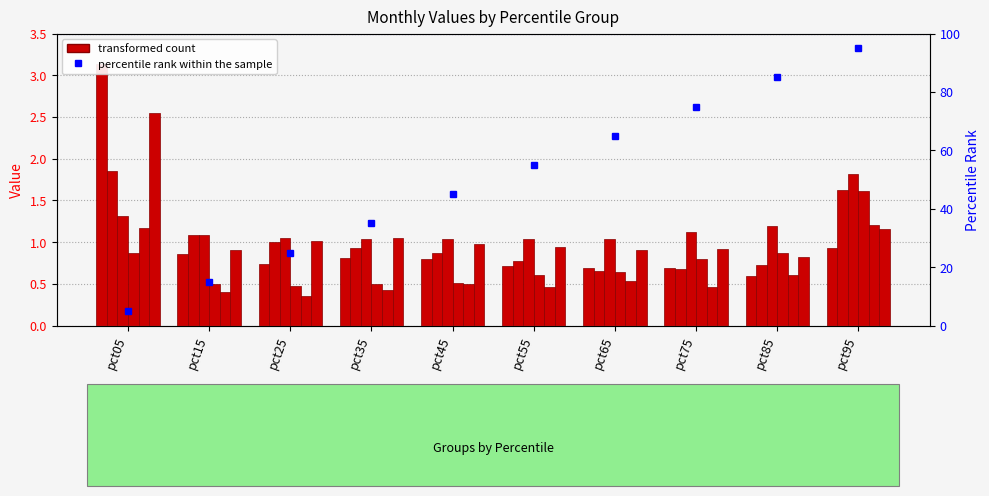

Where is Mar nearest to the value 1?

pct65